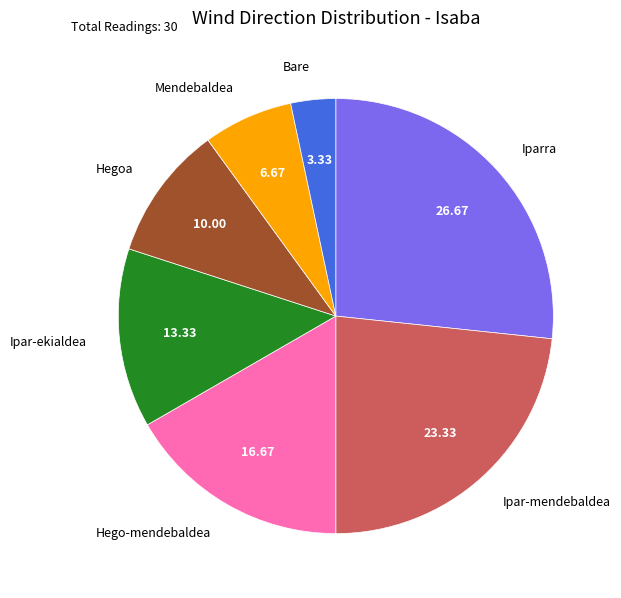

Does any single category account for the majority?

No